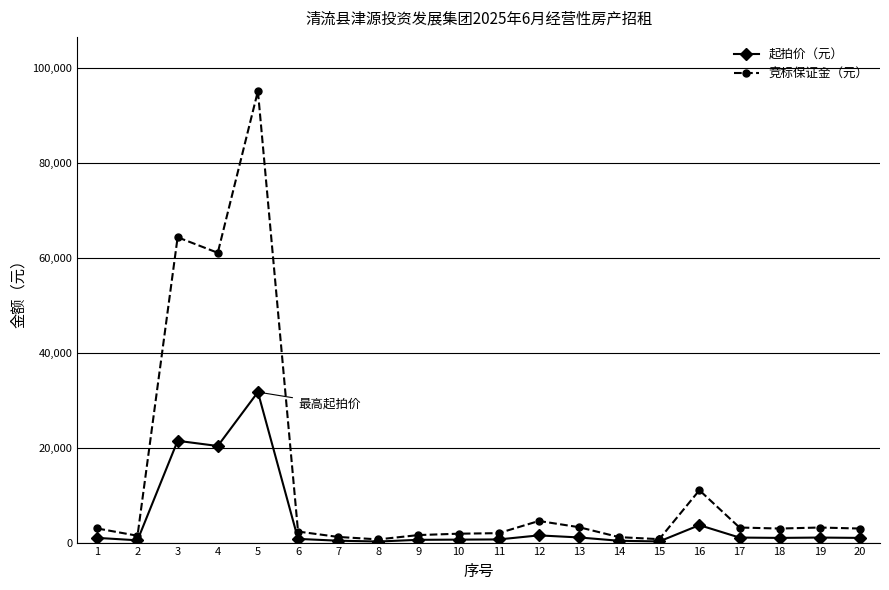

What is the difference between the maximum and minimum values in the 起拍价（元） series?

31498